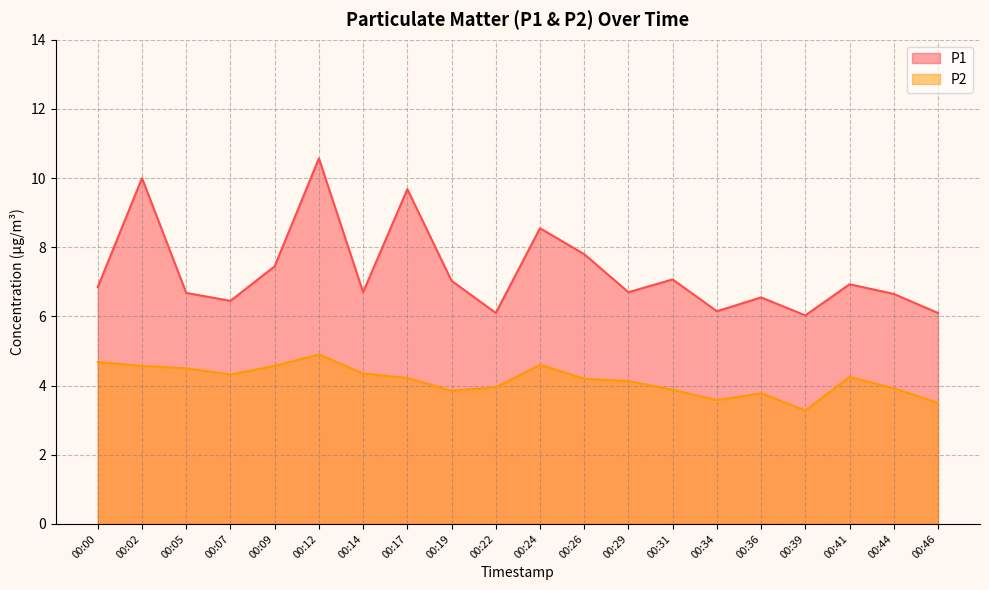

What is the sum of all P1 values?

146.0